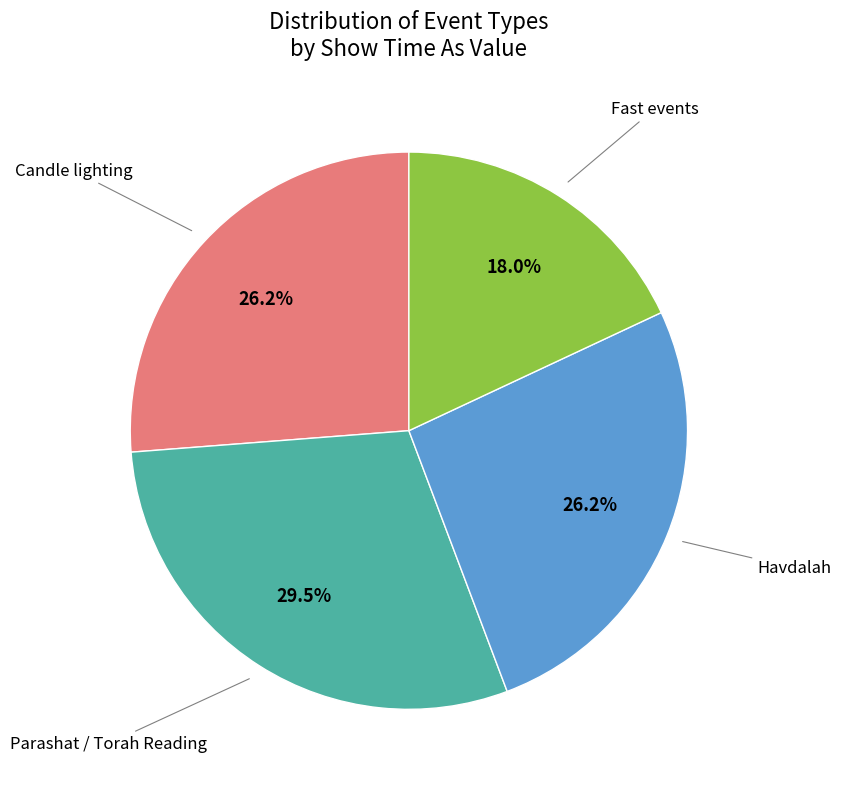

True or false: Havdalah accounts for 14% of the total.

False